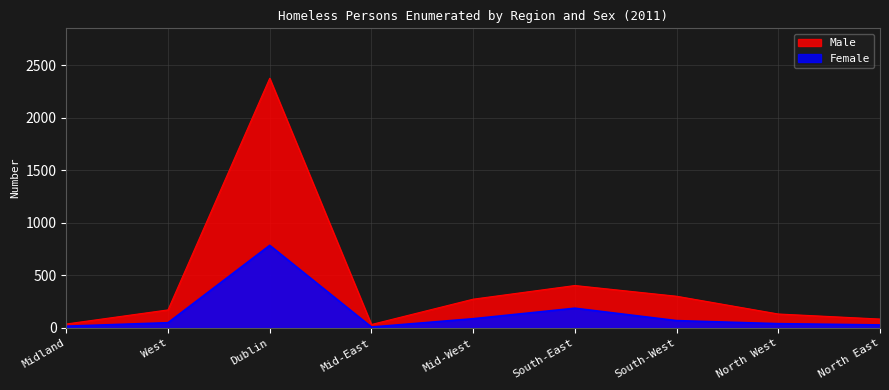

How many lines are shown in the chart?

2